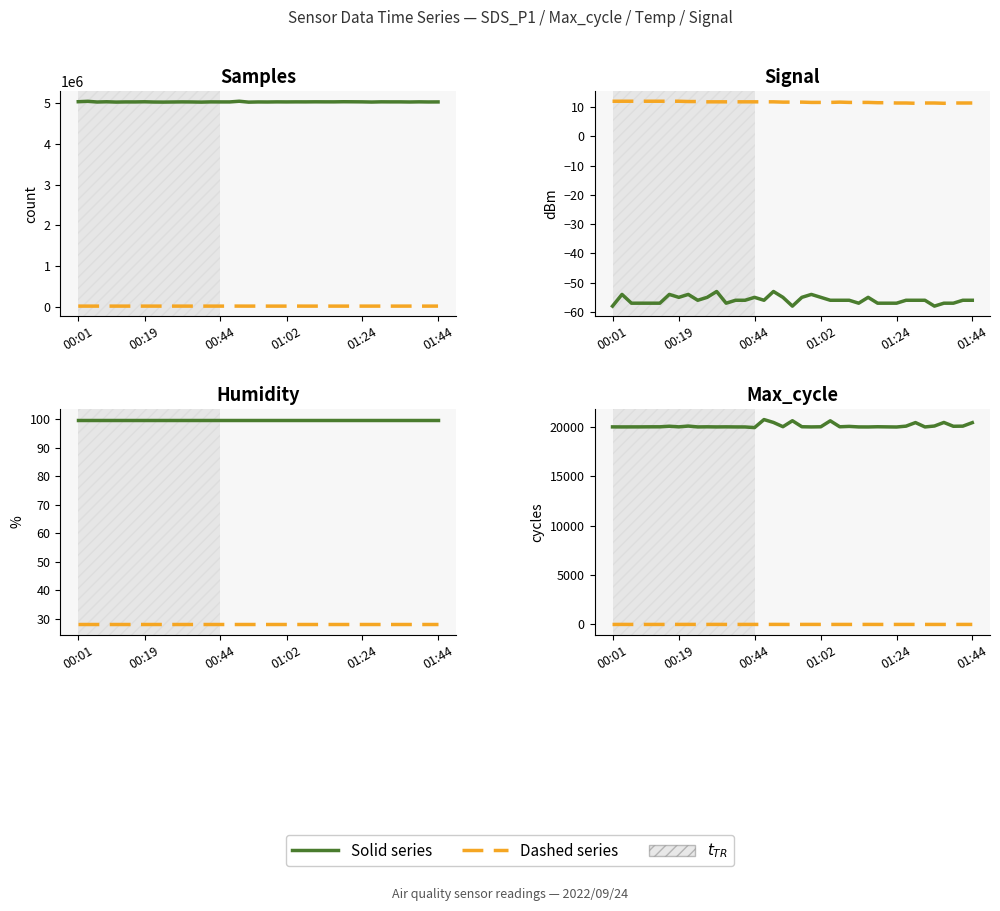

True or false: Humidity and Signal intersect in this chart.

False